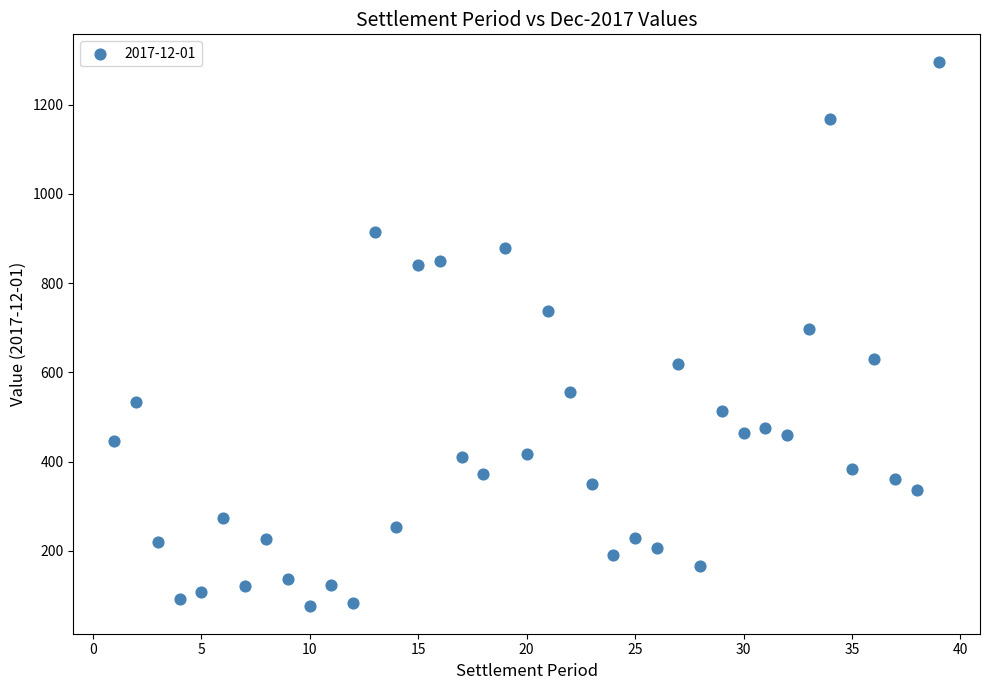

What is the range of X values (max minus min)?

38.0